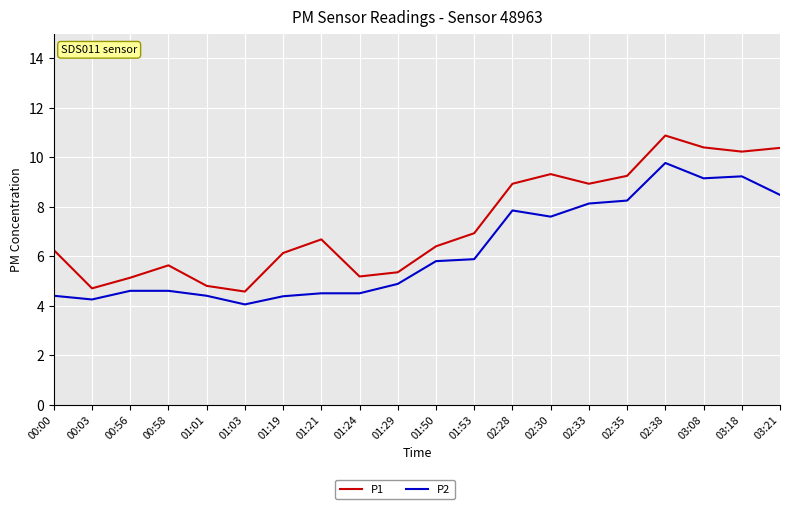

Read the P2 value at 03:21.

8.5